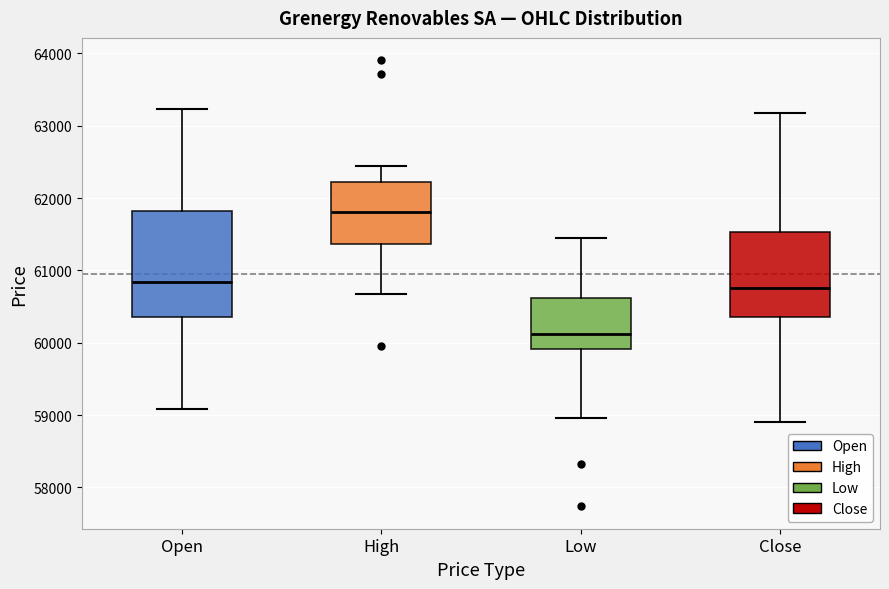

Reading left to right, transcribe this box plot: for each box, give where its median line is, the range the box spans, and where its two whiskers end, as read against the y-axis. The values are not printed on the chart, so give them approximately, as read against the axis.

Open: median 60800, box 60400 to 61800, whiskers 59100 to 63200
High: median 61800, box 61400 to 62200, whiskers 60700 to 62400
Low: median 60100, box 59900 to 60600, whiskers 59000 to 61400
Close: median 60800, box 60400 to 61500, whiskers 58900 to 63200